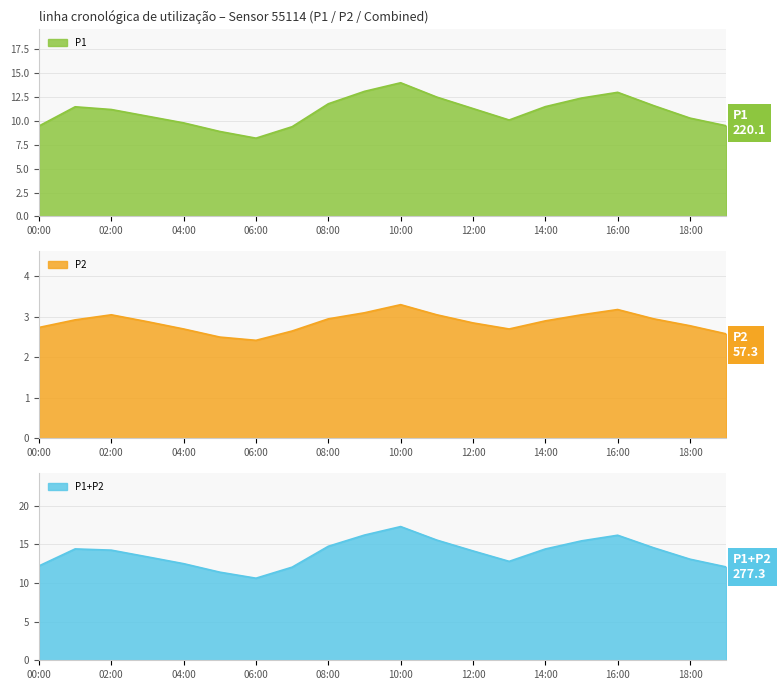

The value of P2 at 14:00 is 0.7. True or false?

False